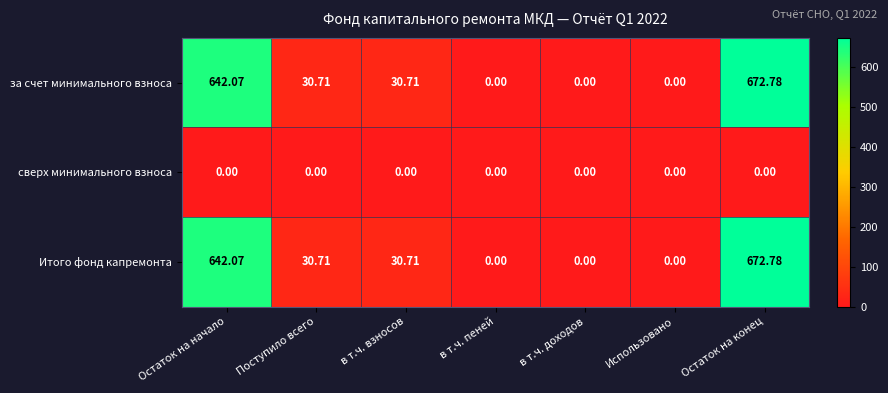

Which category has the highest value in the Итого фонд капремонта series?

Остаток на конец